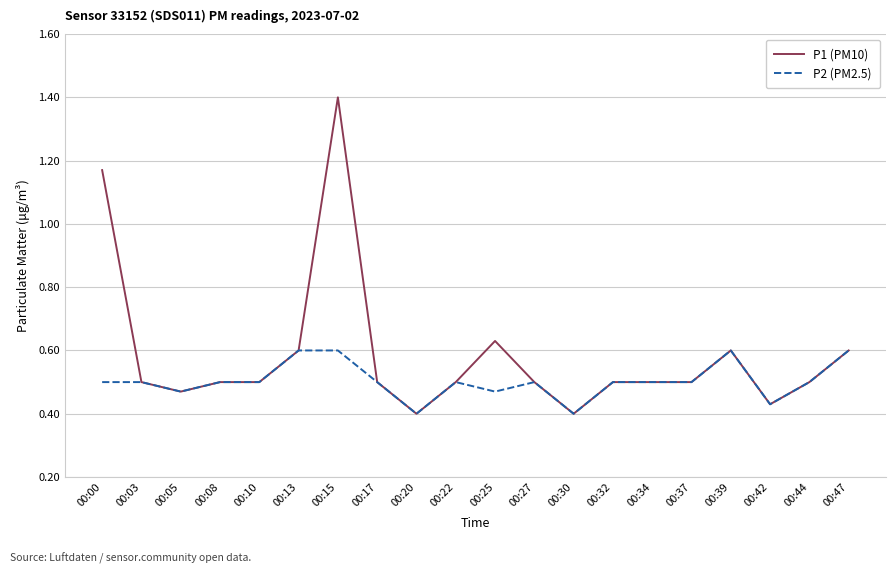

What are all the series names shown in the legend?

P1 (PM10), P2 (PM2.5)